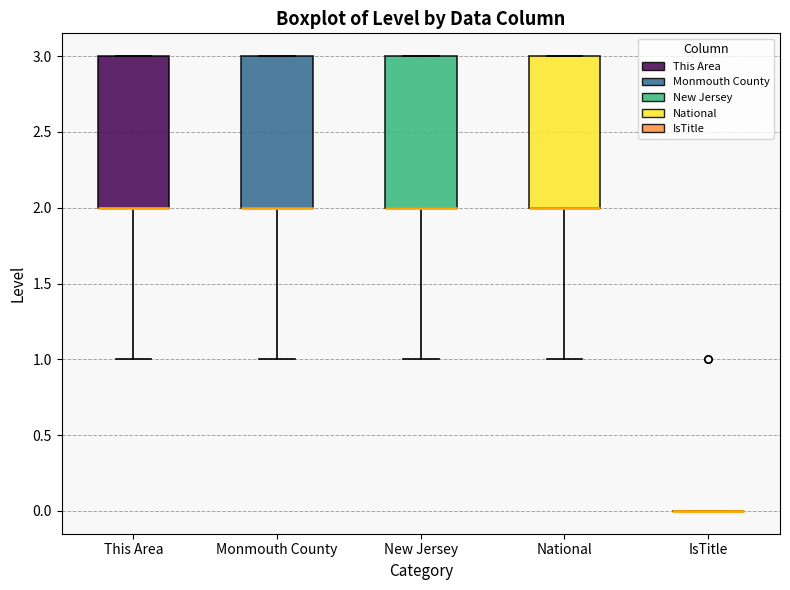

Where does the lower whisker of the box for Monmouth County end on the y-axis? The values are not printed on the chart, so give them approximately, as read against the axis.

1